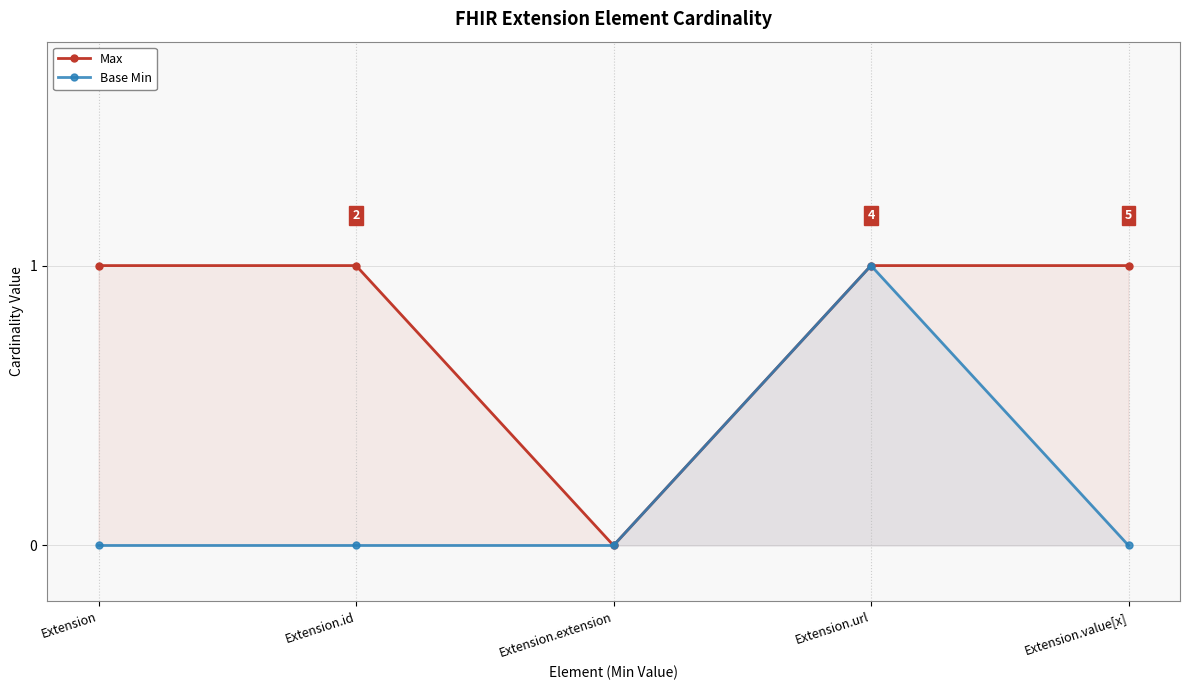

Which series has the largest total across all categories?

Max